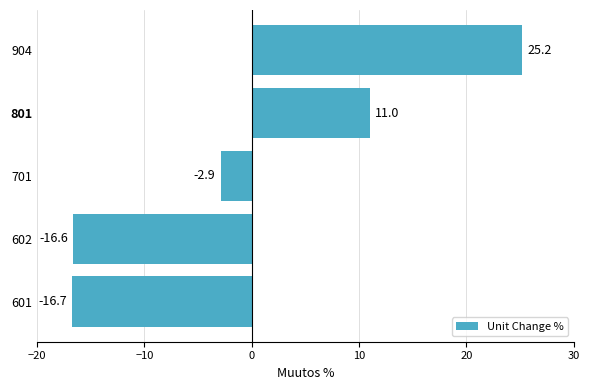

The value at 904 is 8.4. True or false?

False